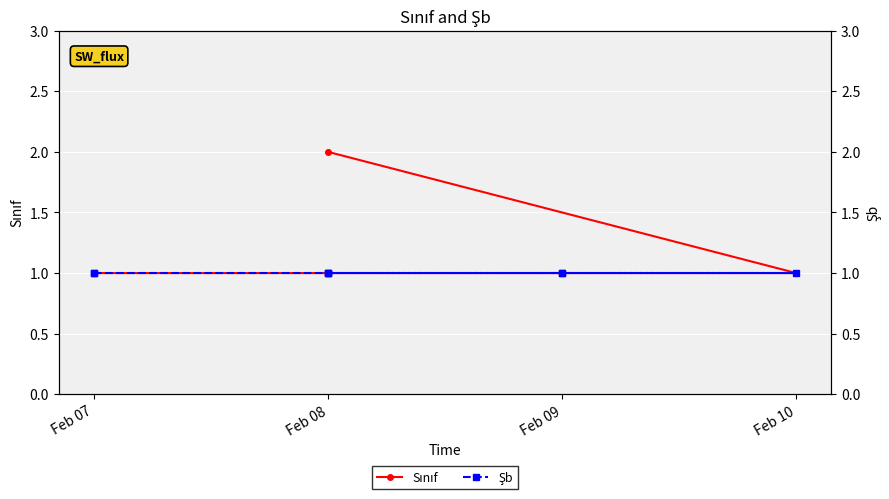

The Sınıf series shows 0 at Feb 09. True or false?

False